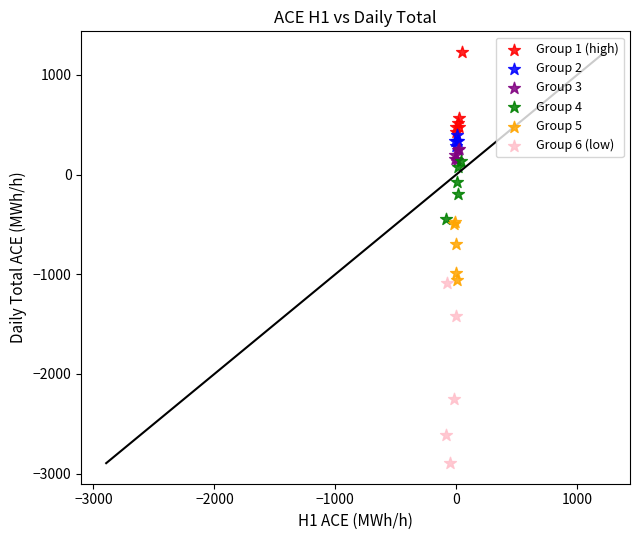

Which series contains the highest Y value?

Group 1 (high)